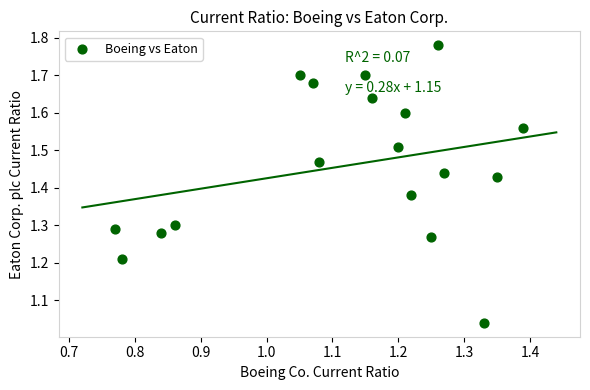

What is the range of X values (max minus min)?

0.6